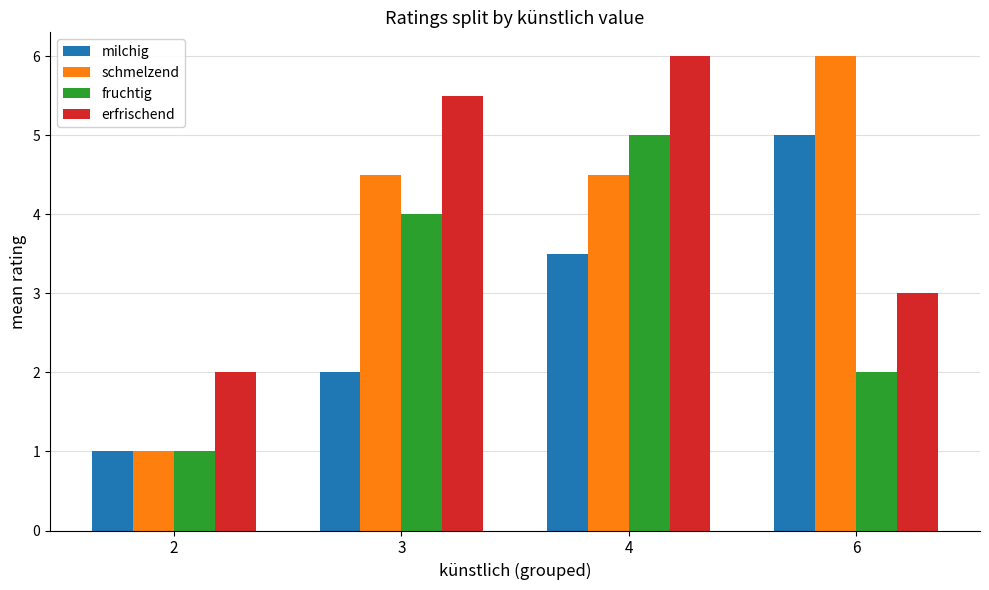

Rank the categories by milchig value from lowest to highest.

2, 3, 4, 6